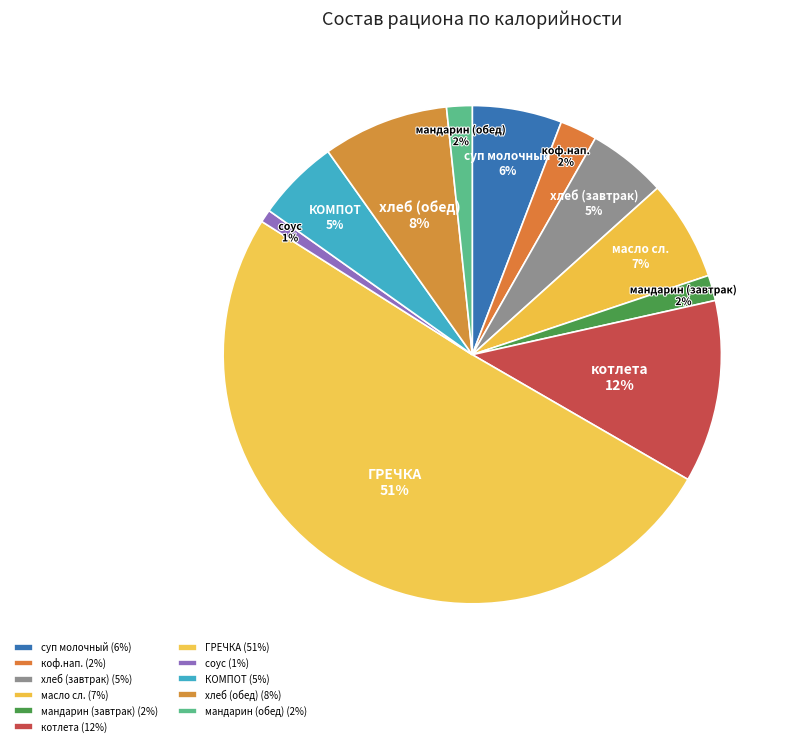

How many segments does this pie chart have?

11